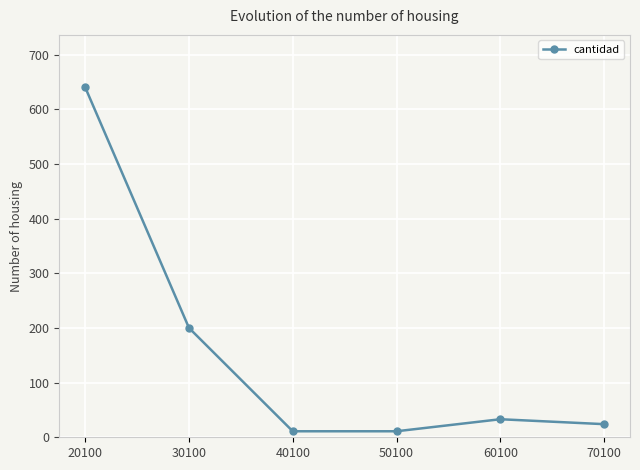

At which category does the data reach its first local peak?

60100